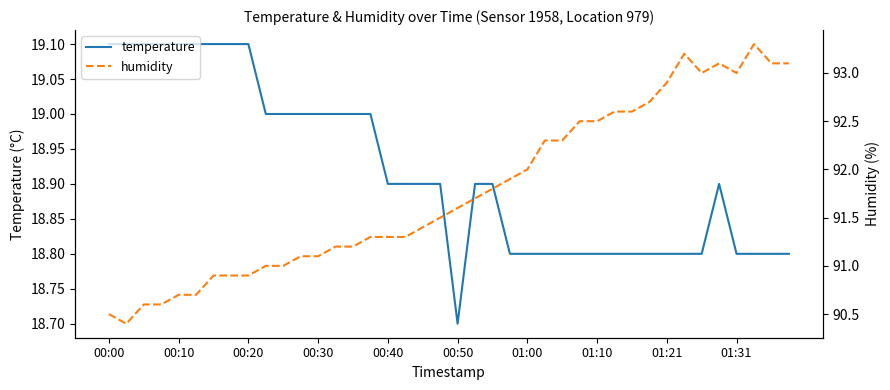

True or false: temperature has a value of 18.8 at 01:00.

True